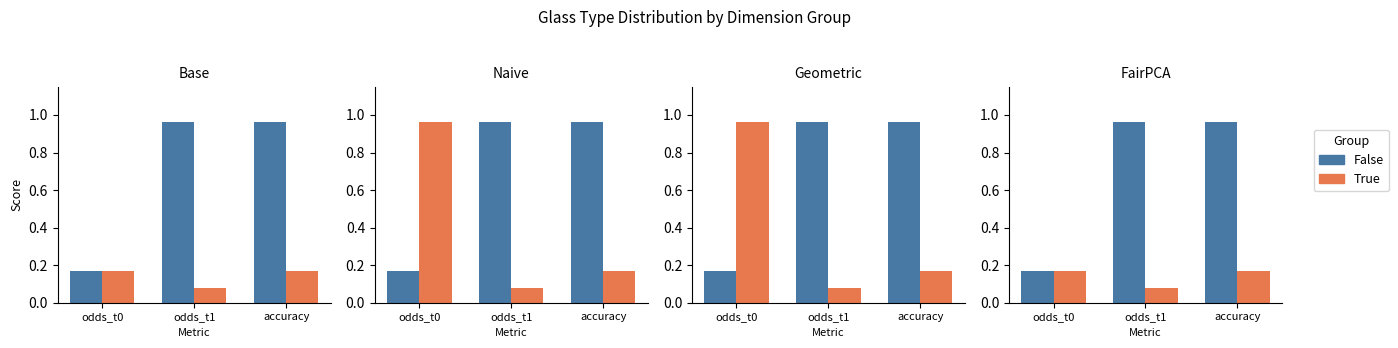

Rank the series by their maximum value, from highest to lowest.

False, True